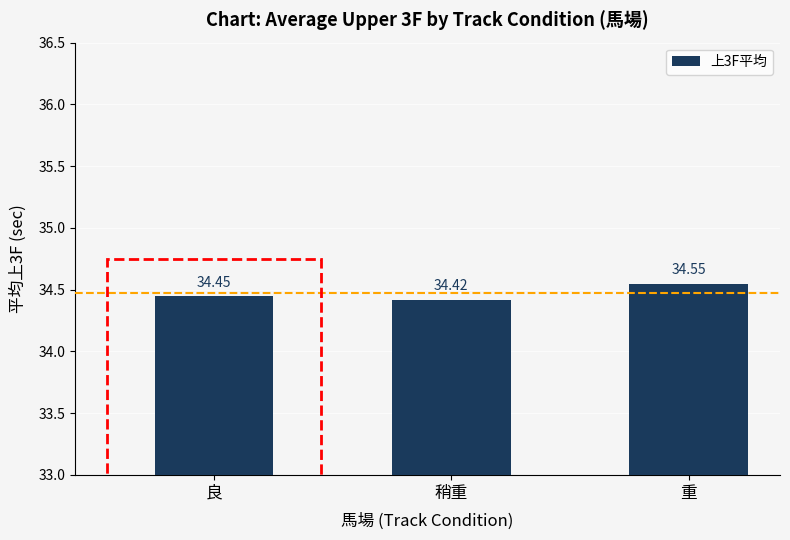

What is the approximate value at 良?

34.5